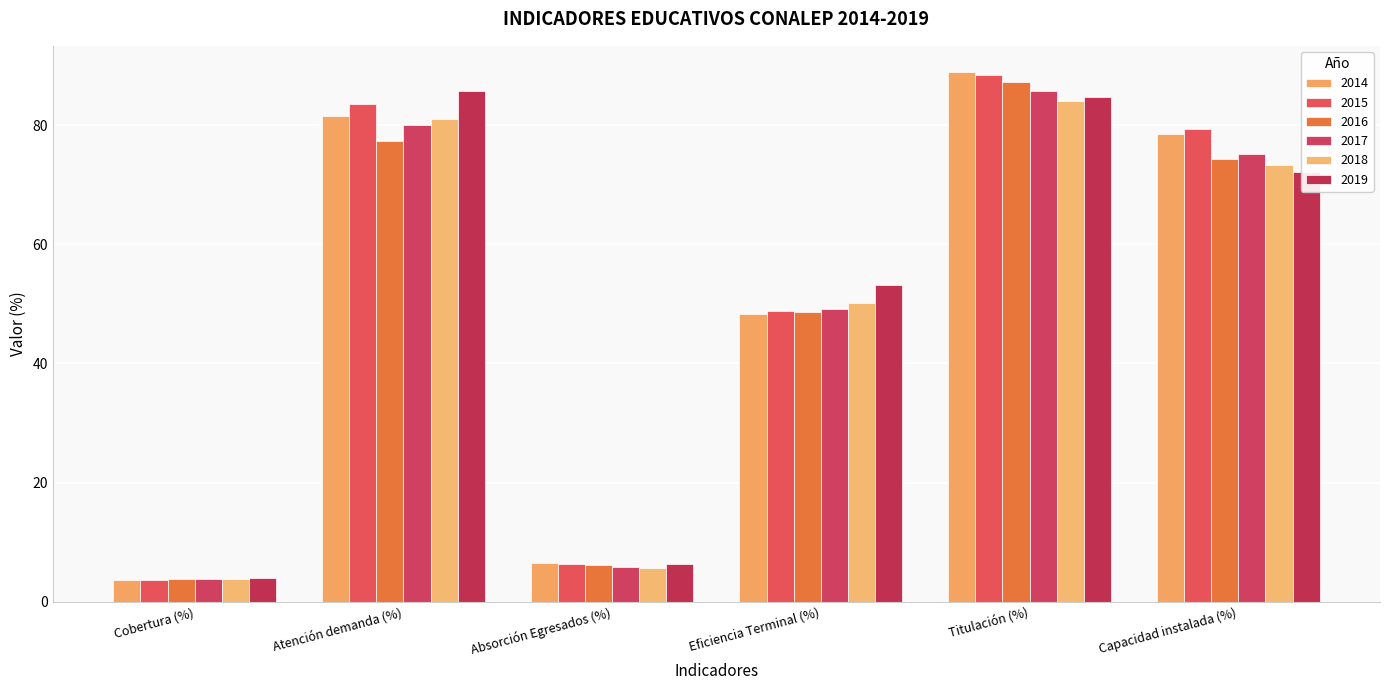

At which label does 2015 first exceed 79?

Atención demanda (%)